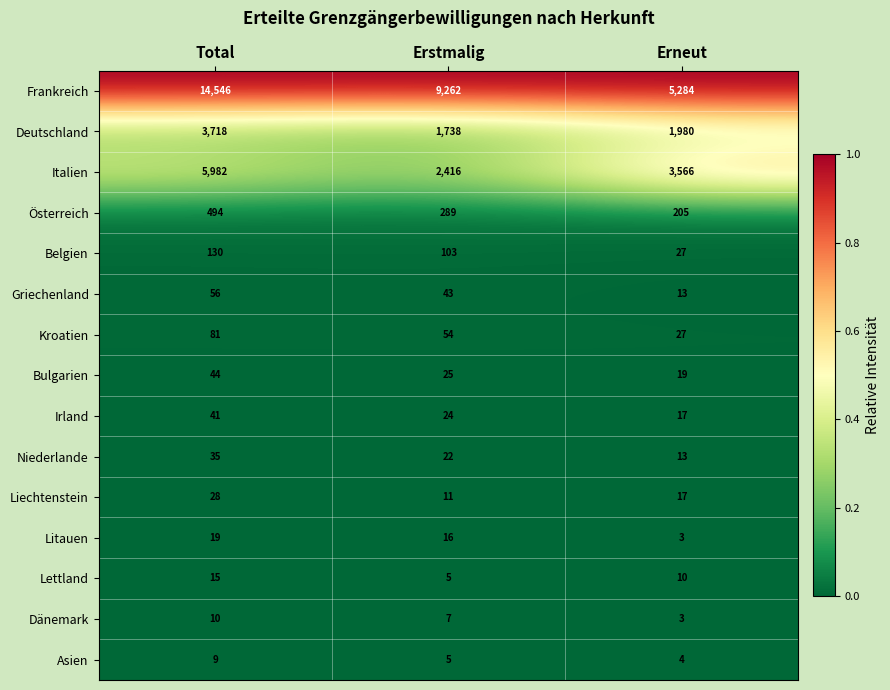

What is the difference between the Italien values at Erneut and Erstmalig?

1150